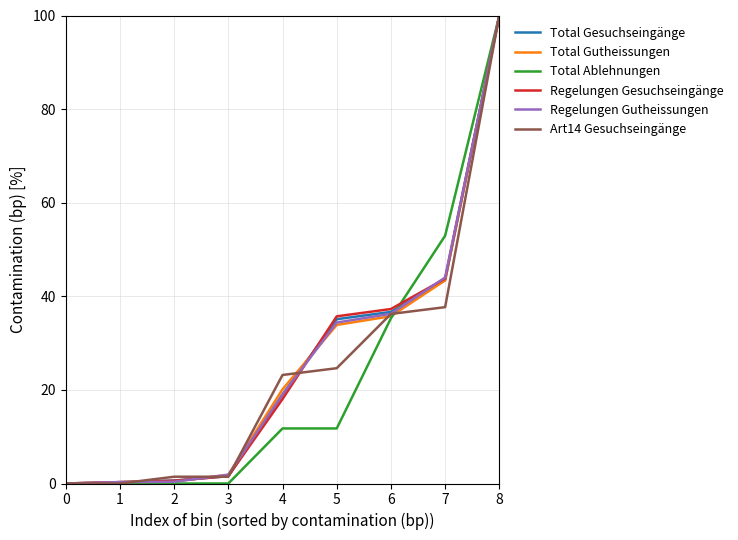

Between 4 and 8, which series saw the biggest shift?

Total Ablehnungen